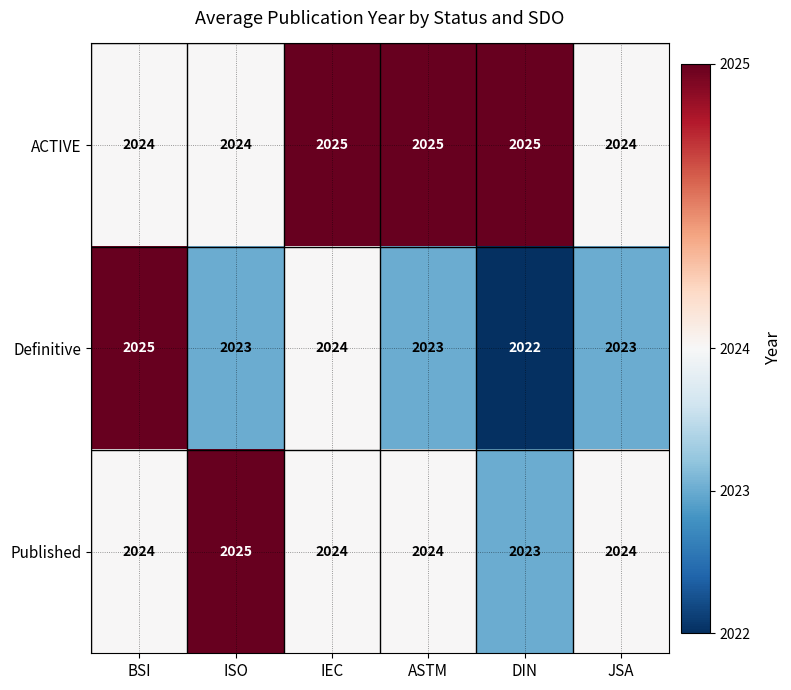

What is the sum of all Published values?

12144